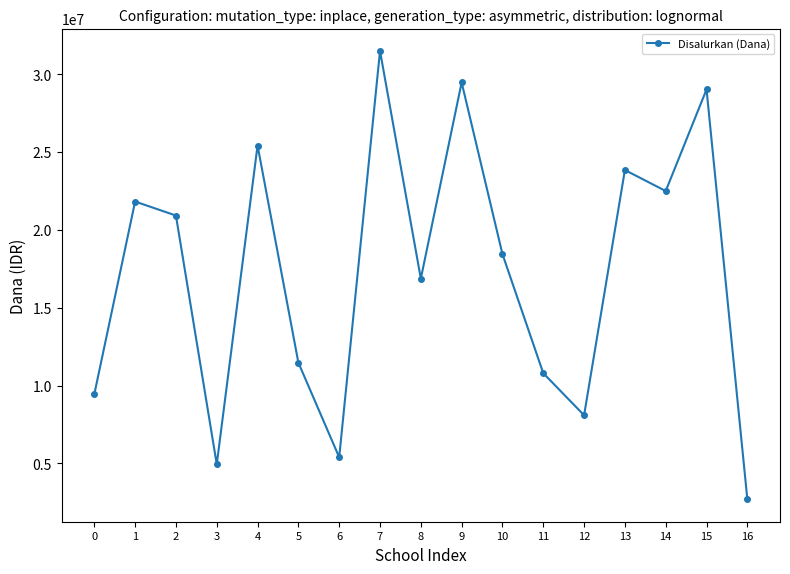

What is the difference between the maximum and minimum values?

28800000